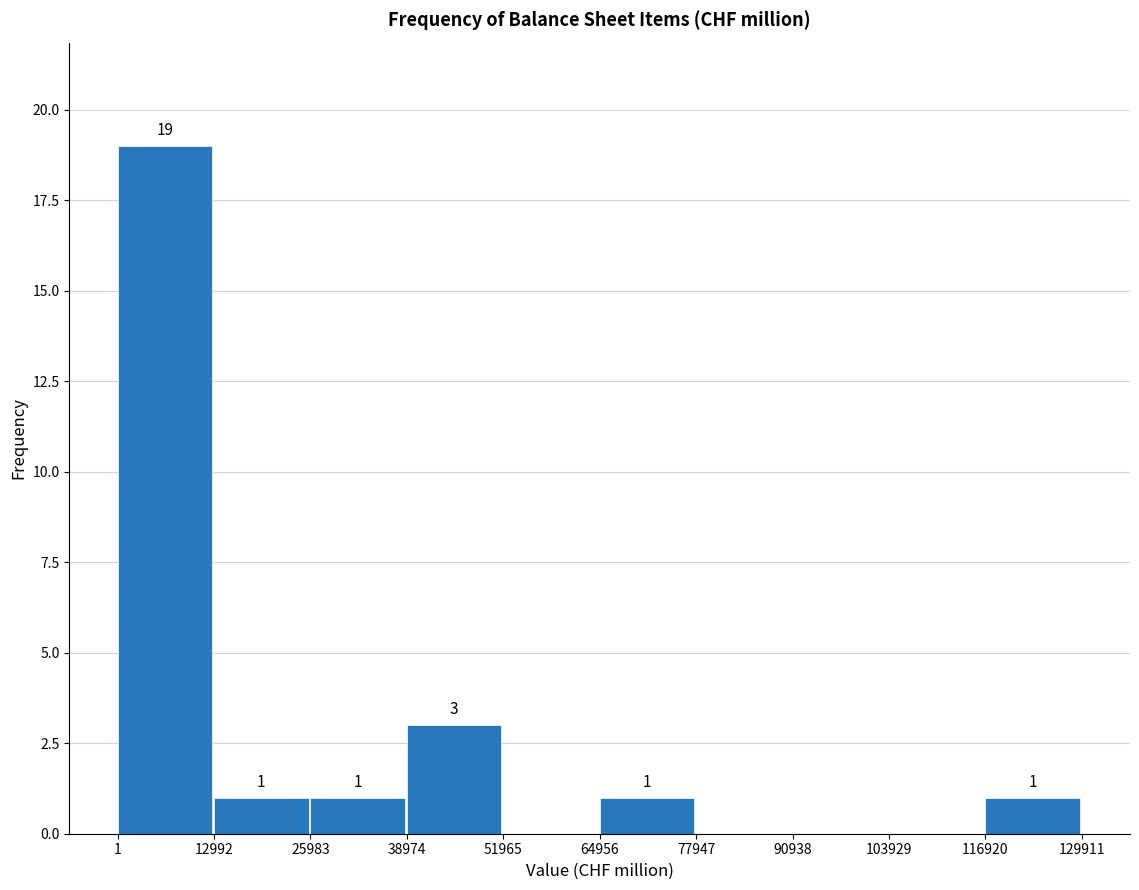

Over which range of the x-axis is the bar tallest?

1 to 12992